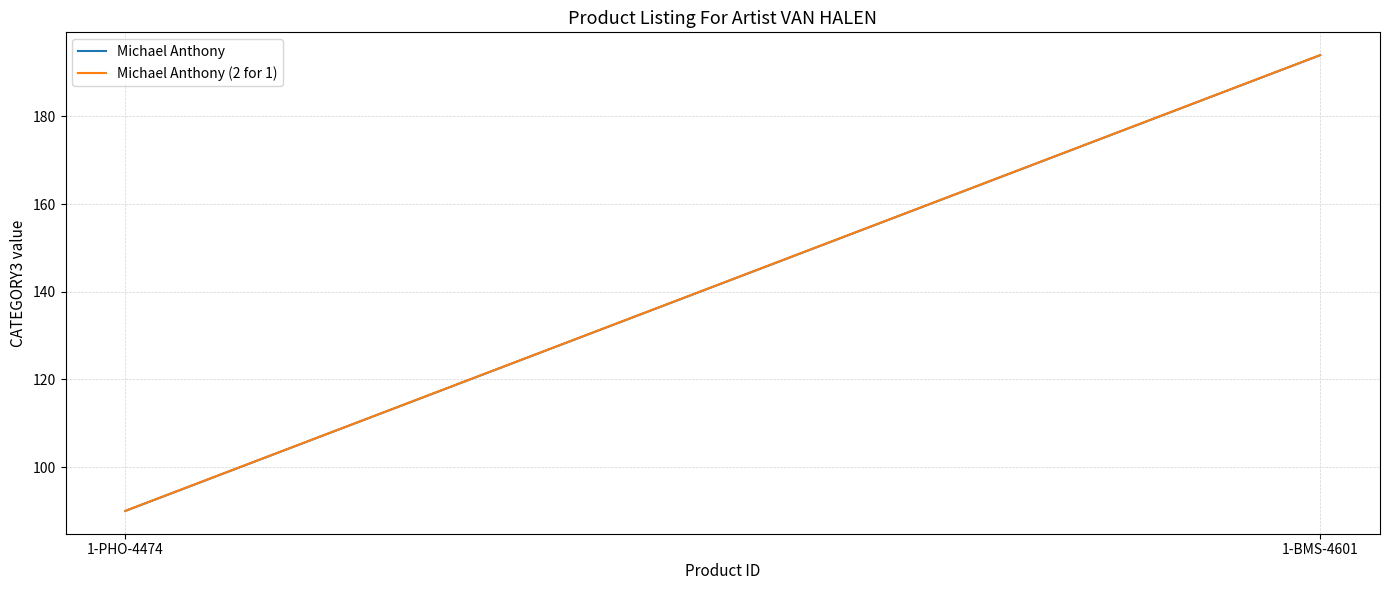

At 1-BMS-4601, list the series in order from largest to smallest.

Michael Anthony, Michael Anthony (2 for 1)